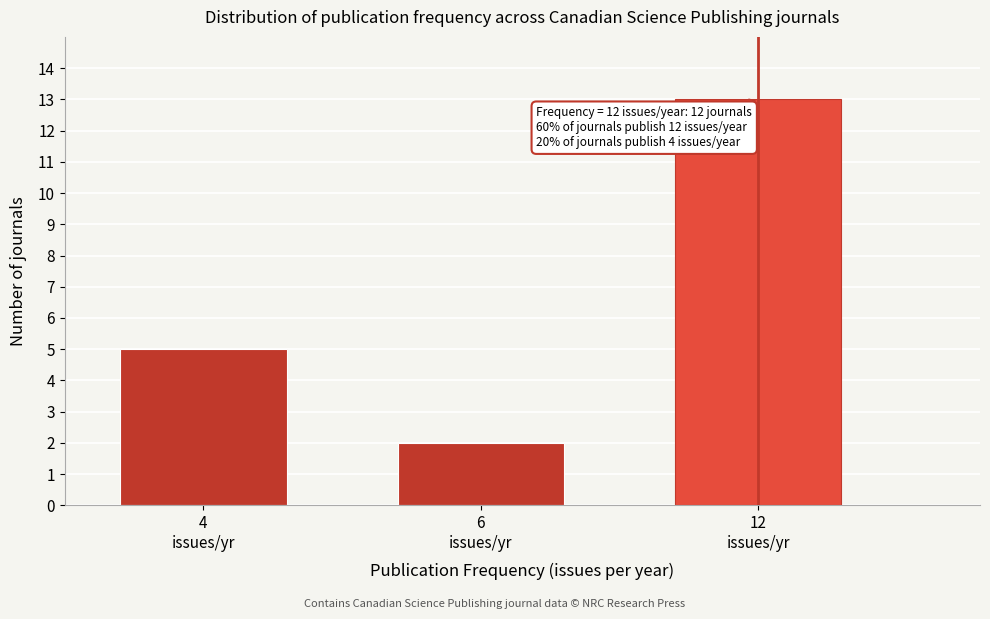

Reading right to left, what are all the values shown in this chart?

13	2	5